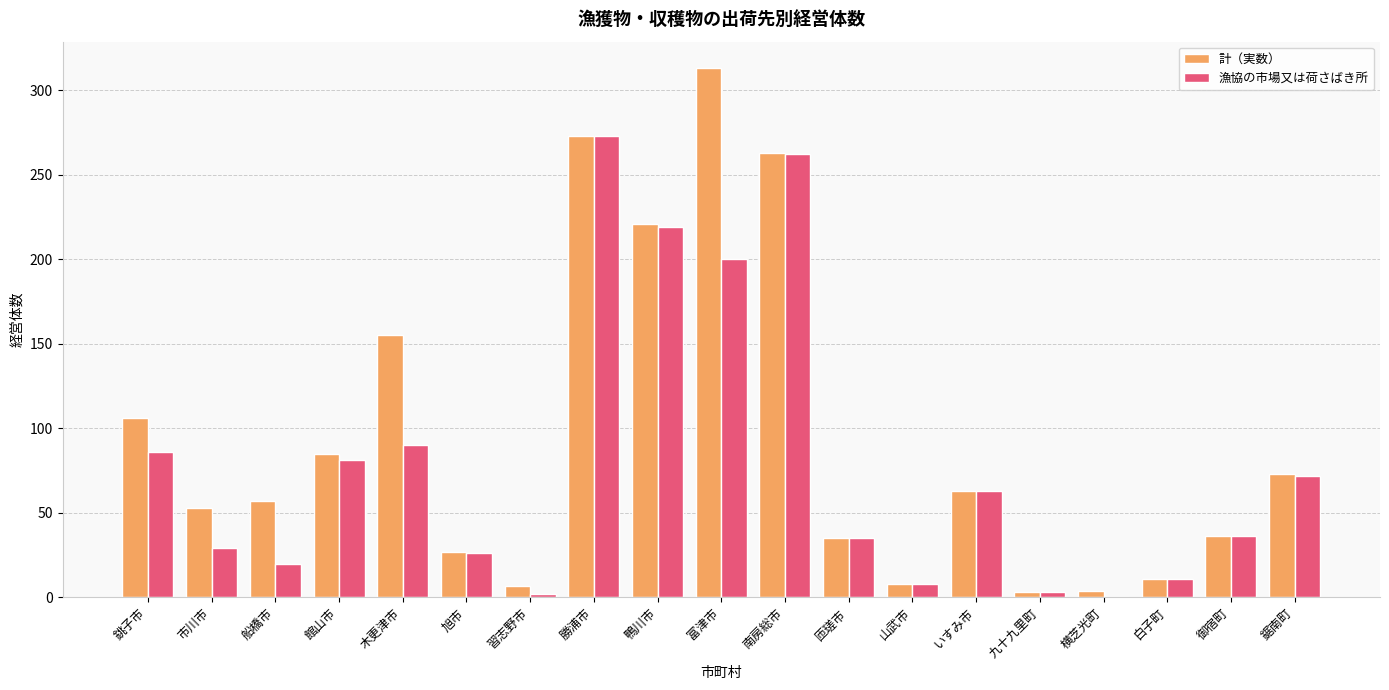

The value of 漁協の市場又は荷さばき所 at 鴨川市 is 379. True or false?

False